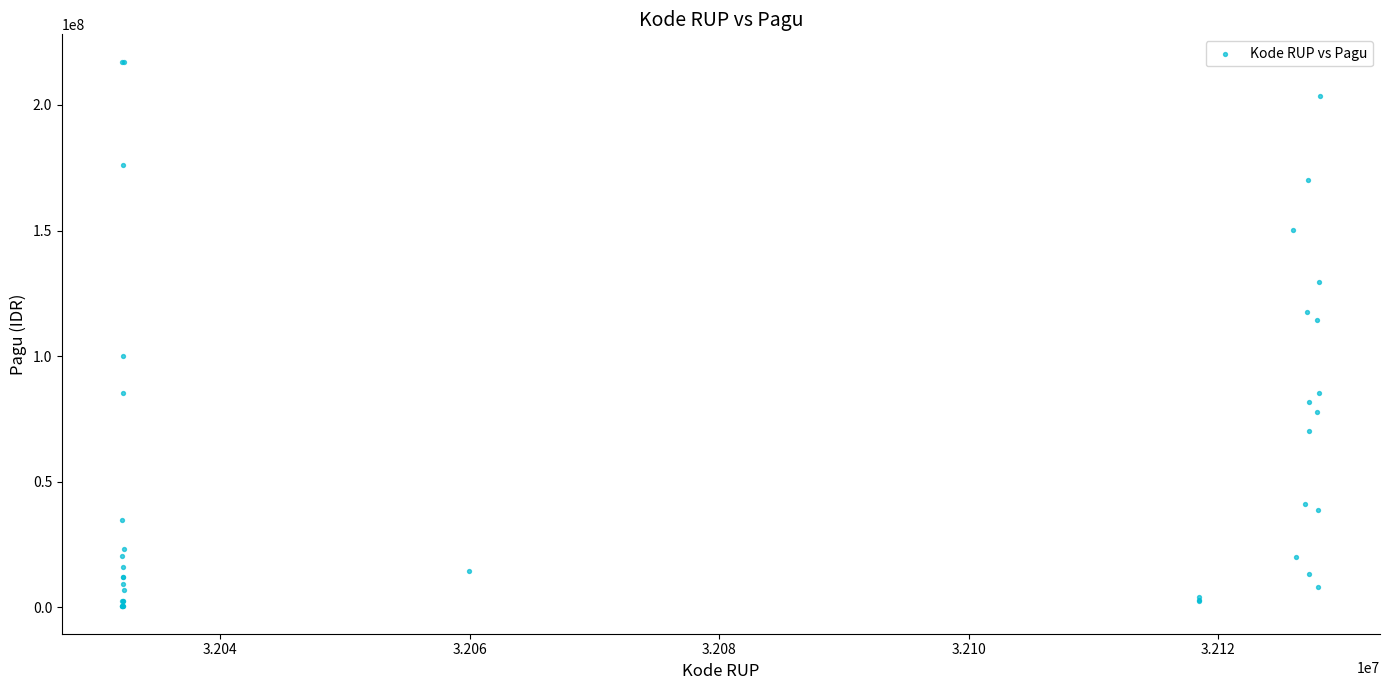

What Y value in the scatter plot is closest to 108830000?

114296000